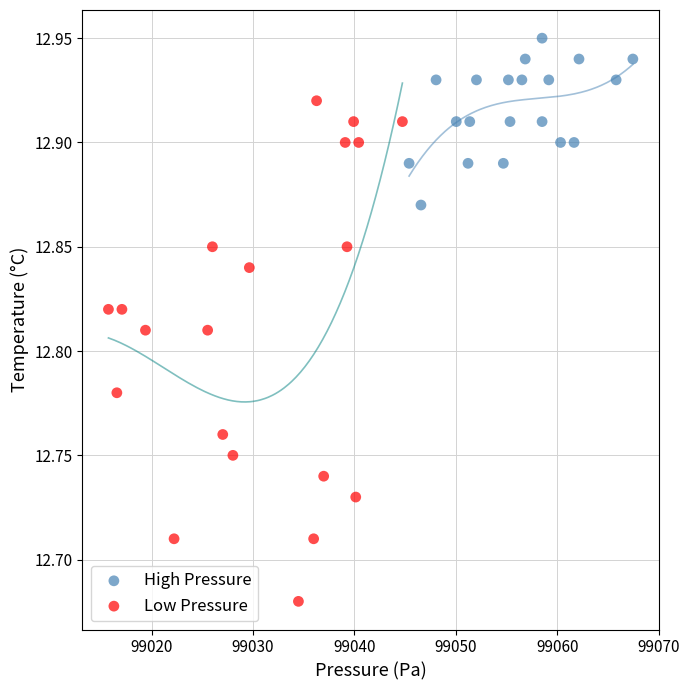

What are all the series names shown in the legend?

High Pressure, Low Pressure